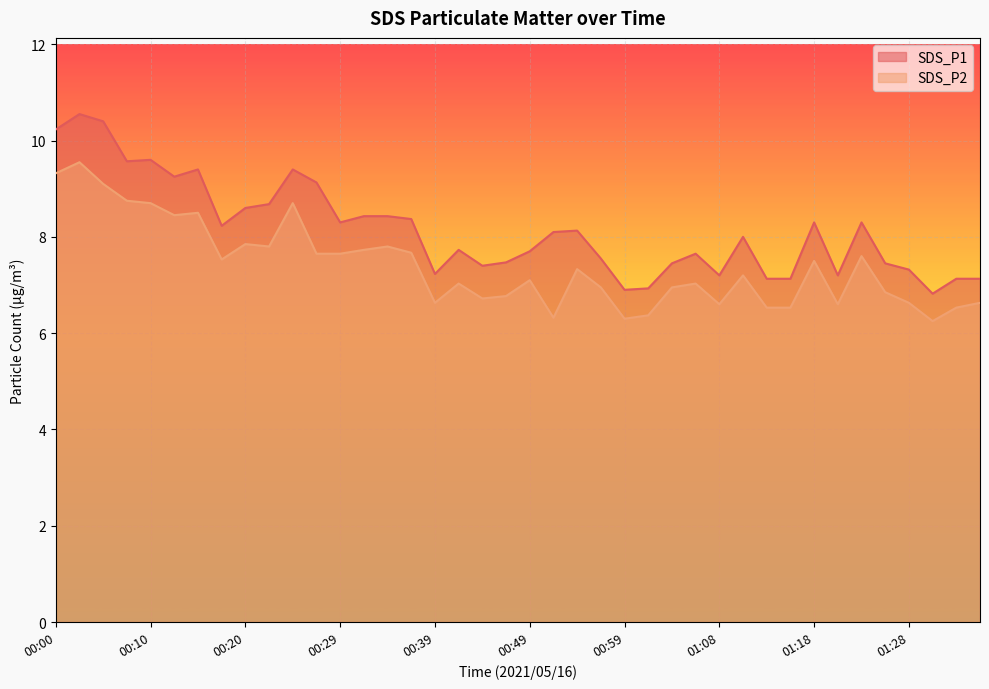

List the series in order of their peak value, highest first.

SDS_P1, SDS_P2